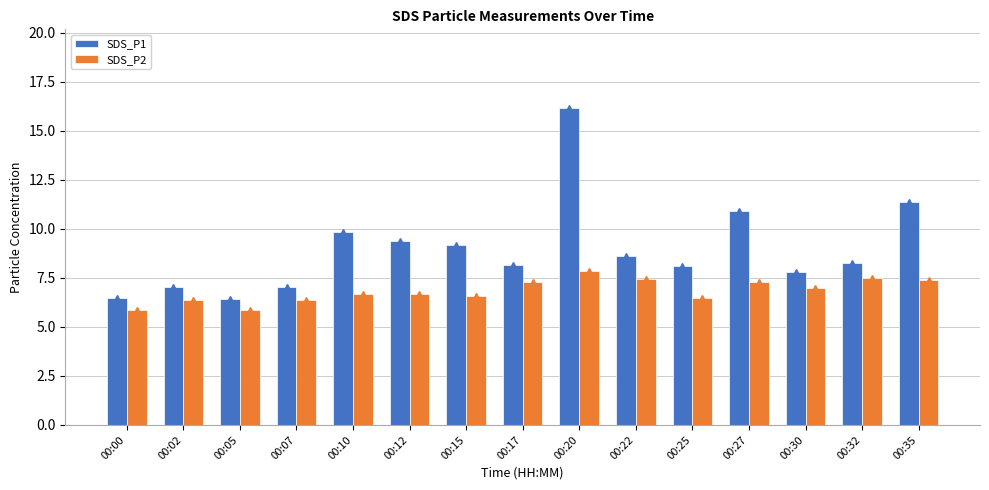

What is the lowest value of the SDS_P1 series?

6.4